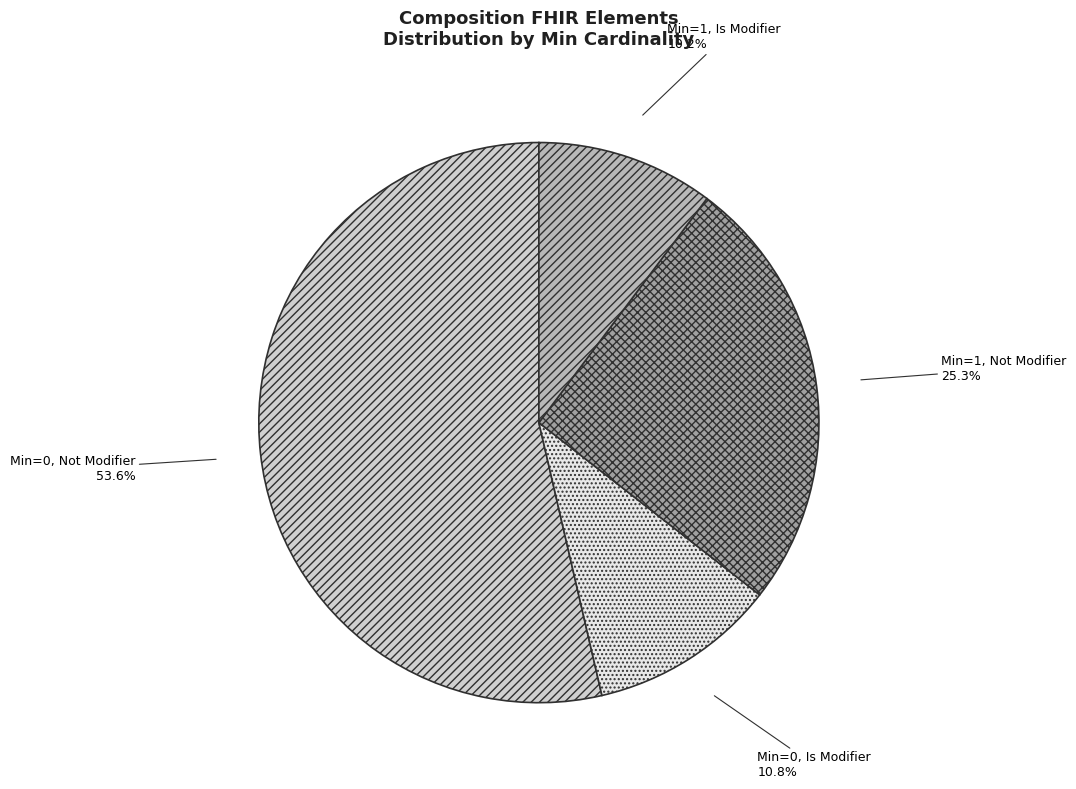

Which slice represents more than half of the pie?

Min=0, Not Modifier 53.6%